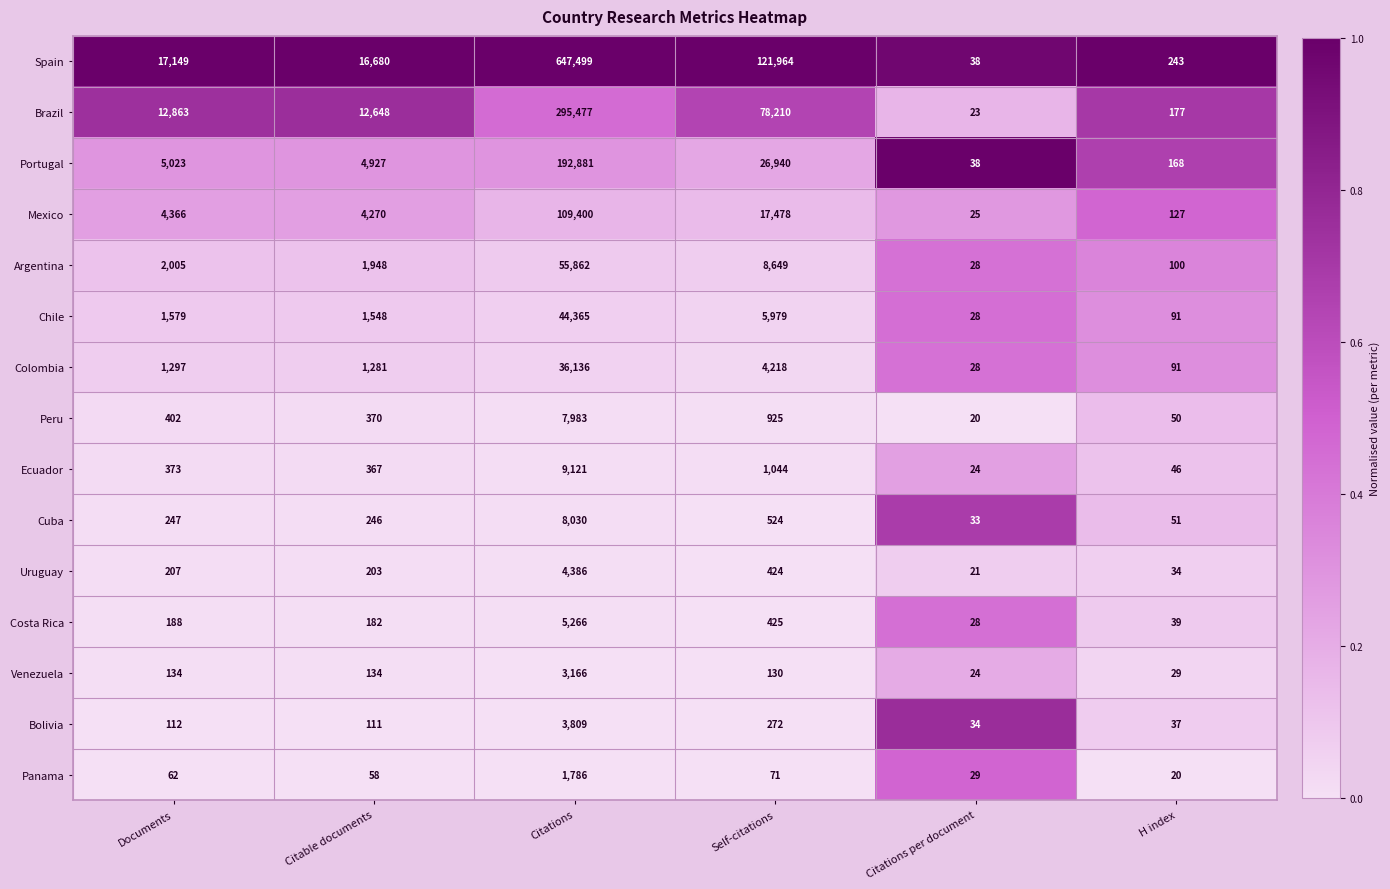

Which series has the largest range (max minus min)?

Spain